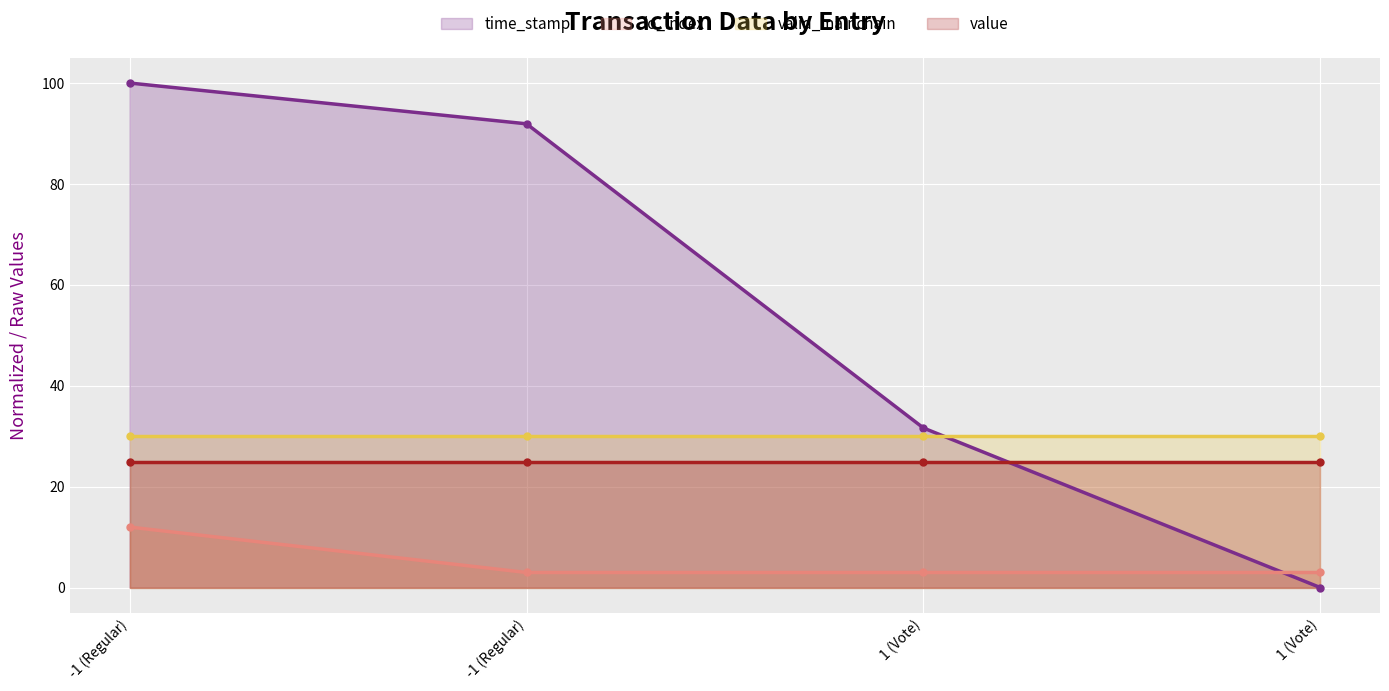

Where is io_index nearest to the value 7?

-1 (Regular)